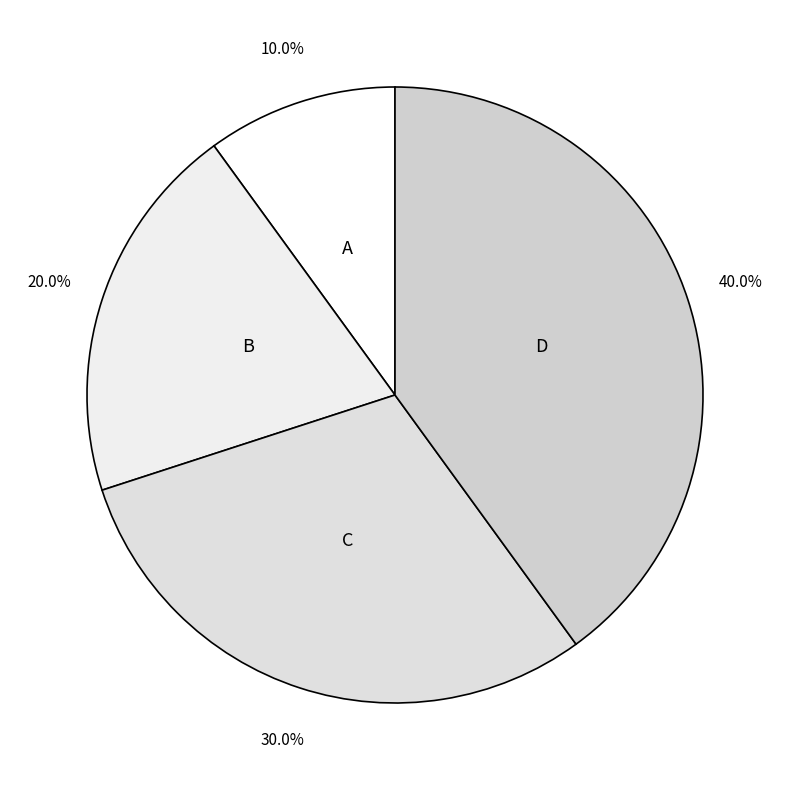

How many slices are in this pie chart?

4